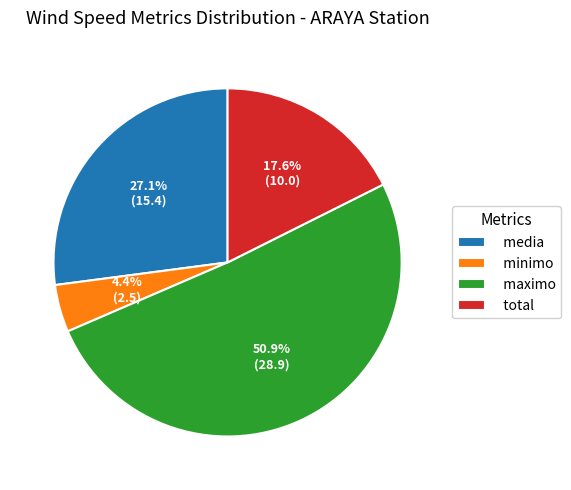

Between media and maximo, which is larger?

maximo